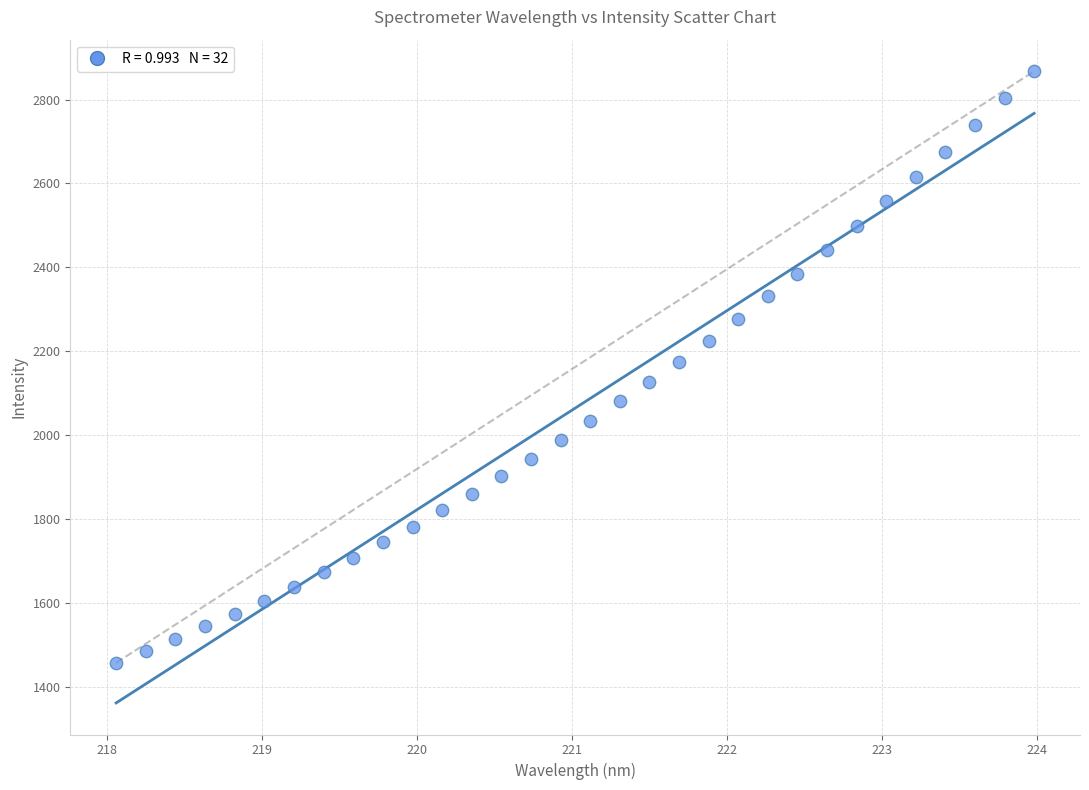

What is the range of X values (max minus min)?

5.9